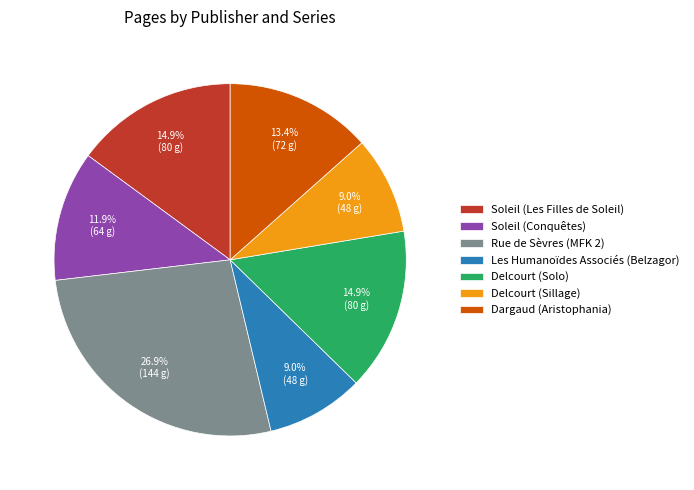

To the nearest percent, what is the difference between the Rue de Sèvres (MFK 2) and Dargaud (Aristophania) slice percentages?

13%